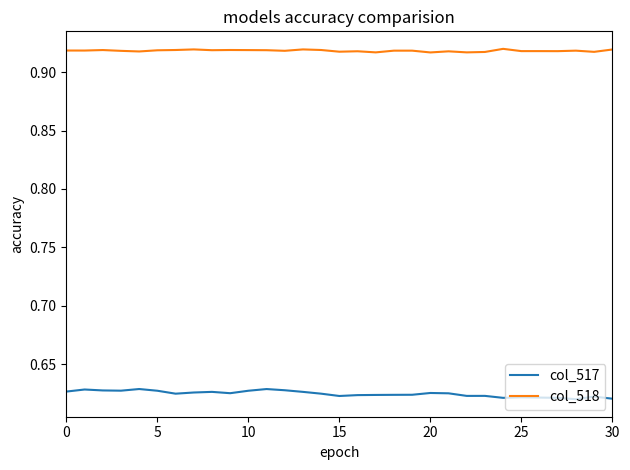

True or false: col_517 and col_518 intersect in this chart.

False